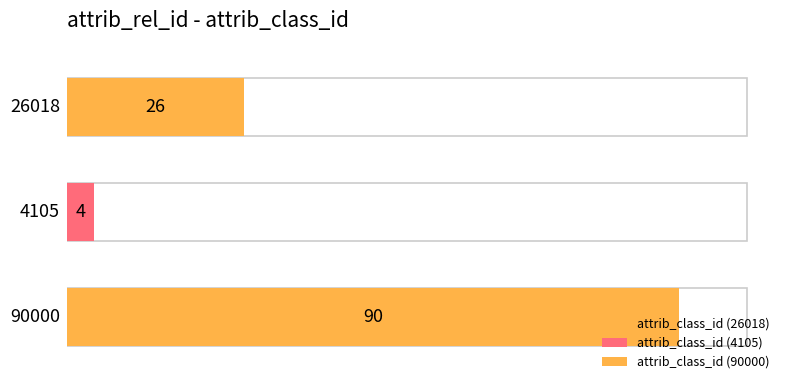

What is the difference between the maximum and minimum values?

86